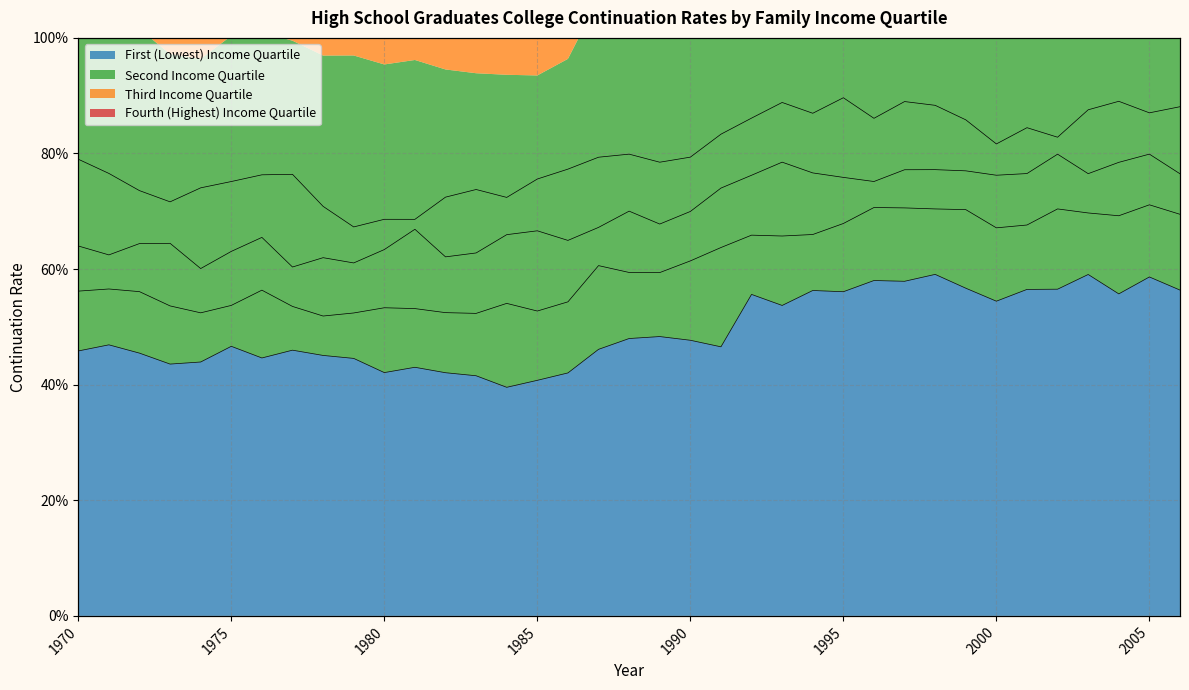

True or false: First (Lowest) Income Quartile has more than 1 points higher than both neighbors.

True